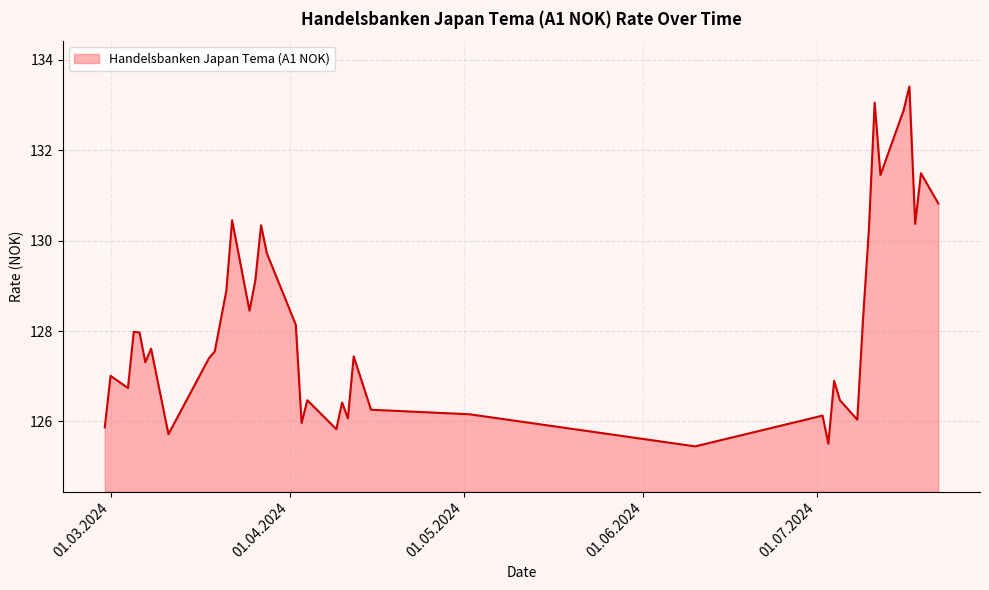

How many categories are shown in the chart?

40